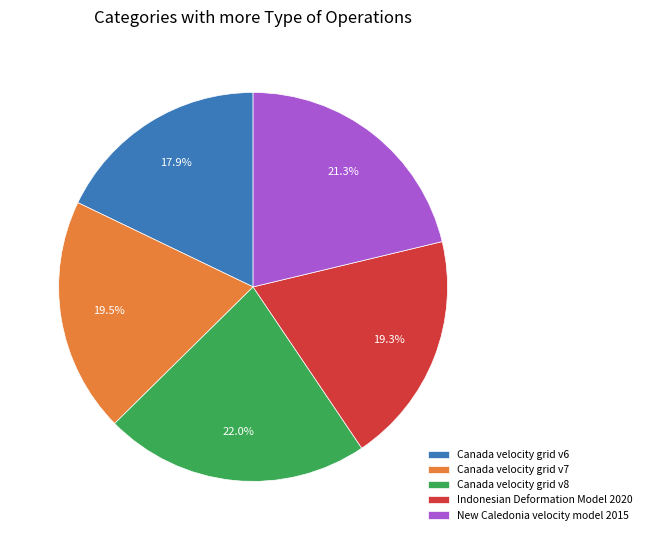

Which slice is the largest?

Canada velocity grid v8